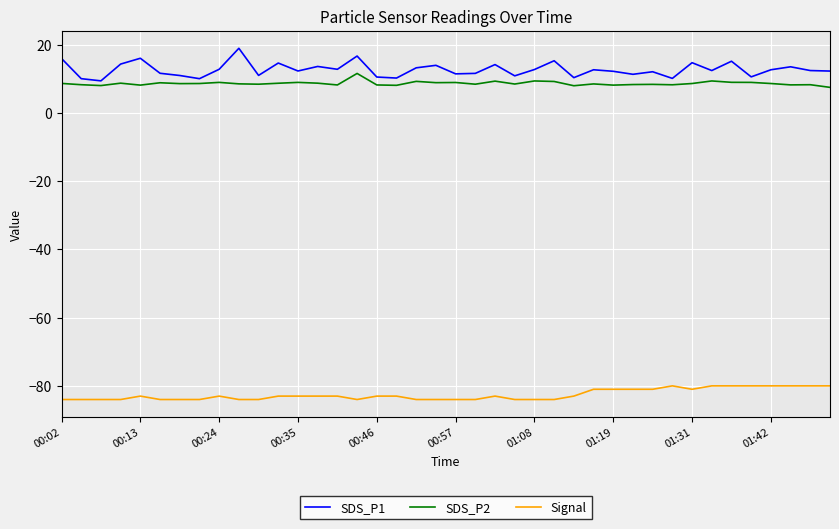

Rank the series by their maximum value, from lowest to highest.

Signal, SDS_P2, SDS_P1